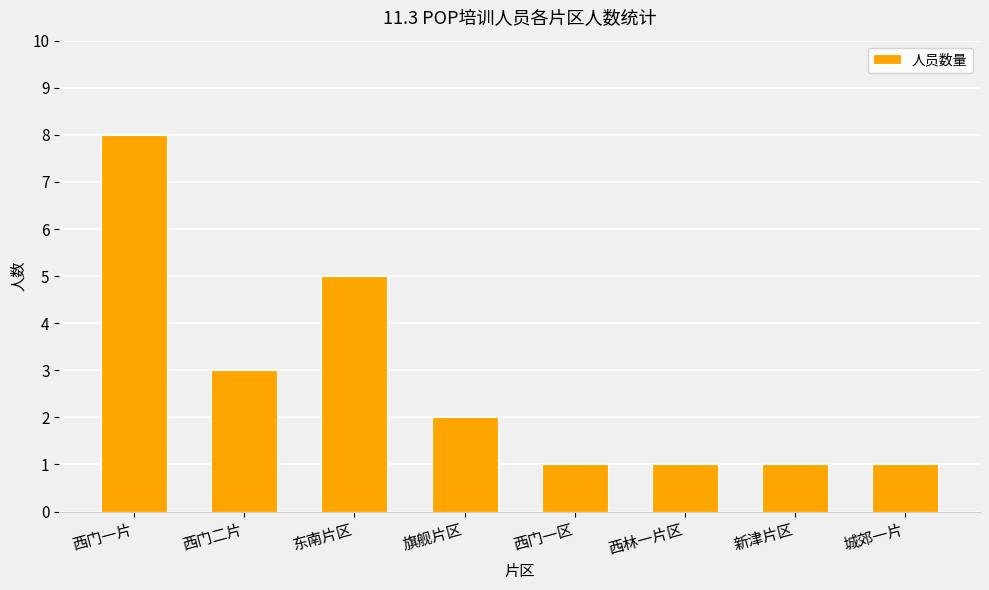

What value does the data have at 西门二片?

3